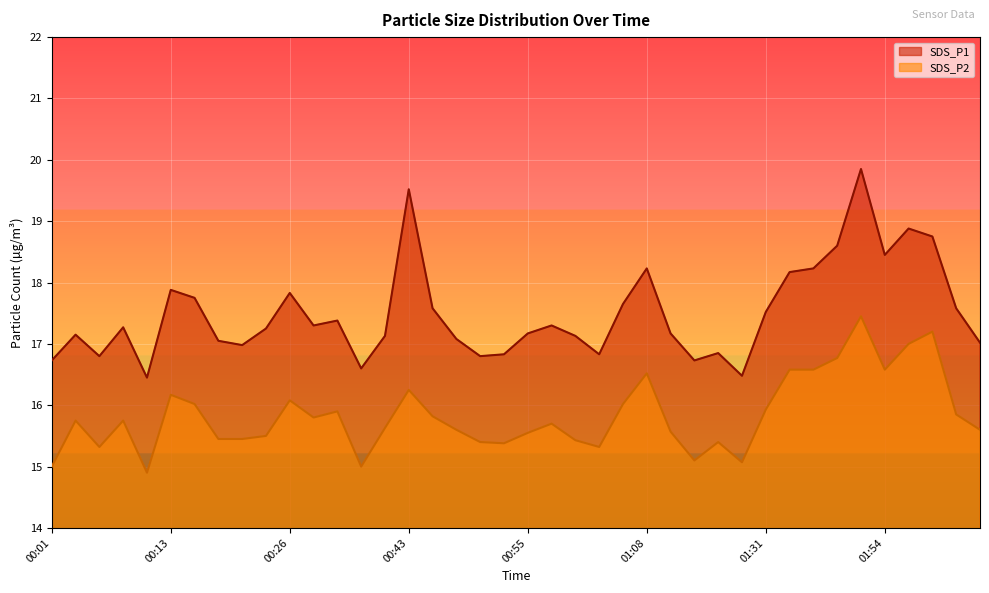

What is the sum of the SDS_P1 values at 00:58 and 00:18?

34.4